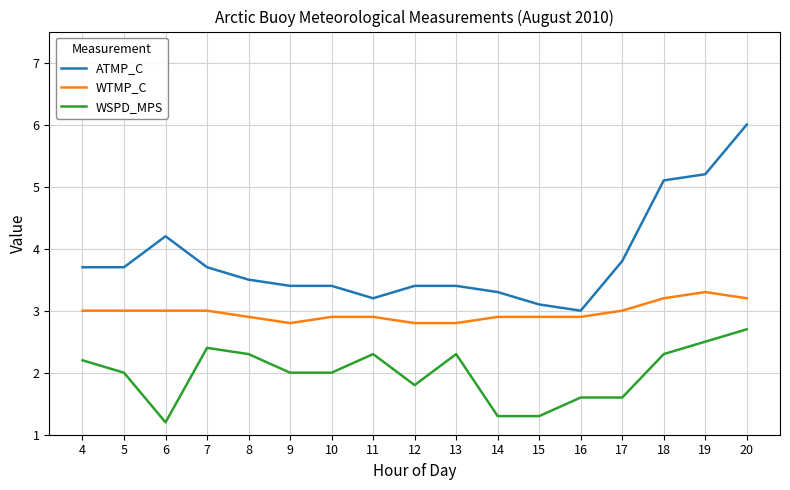

What is the difference between the highest and lowest values at 5?

1.7